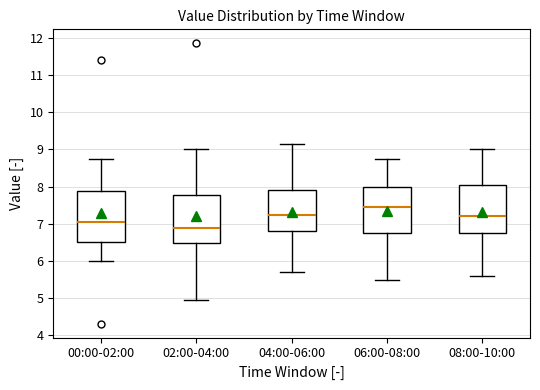

Reading left to right, read every box against the y-axis: the position of its median line, the range the box covers, and the ends of its whiskers. The values are not printed on the chart, so give them approximately, as read against the axis.

00:00-02:00: median 7.1, box 6.5 to 7.9, whiskers 6.0 to 8.7
02:00-04:00: median 6.9, box 6.5 to 7.8, whiskers 5.0 to 9.0
04:00-06:00: median 7.3, box 6.8 to 7.9, whiskers 5.7 to 9.2
06:00-08:00: median 7.5, box 6.8 to 8.0, whiskers 5.5 to 8.8
08:00-10:00: median 7.2, box 6.8 to 8.1, whiskers 5.6 to 9.0